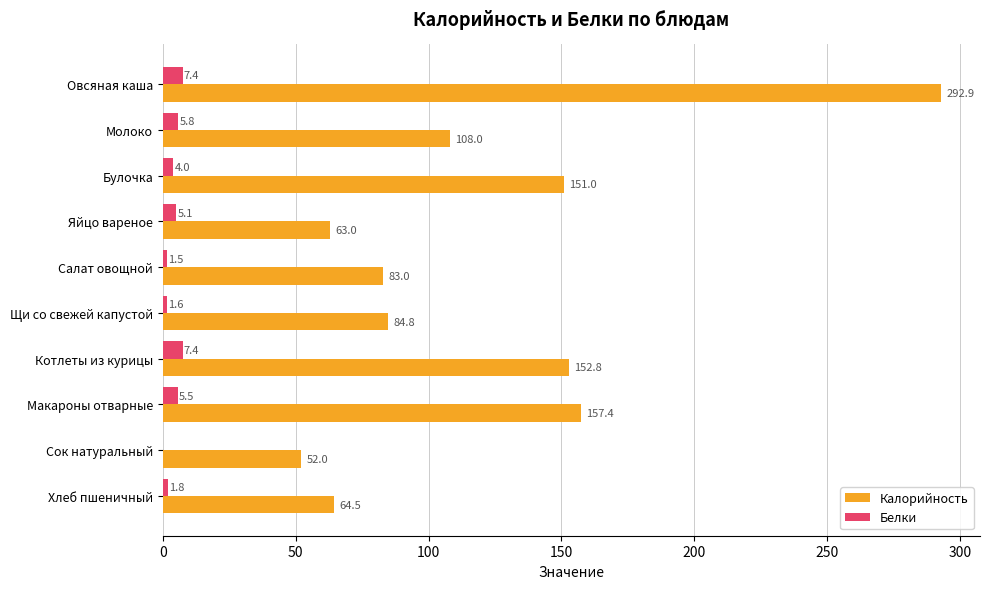

What is the sum of all Калорийность values?

1209.4